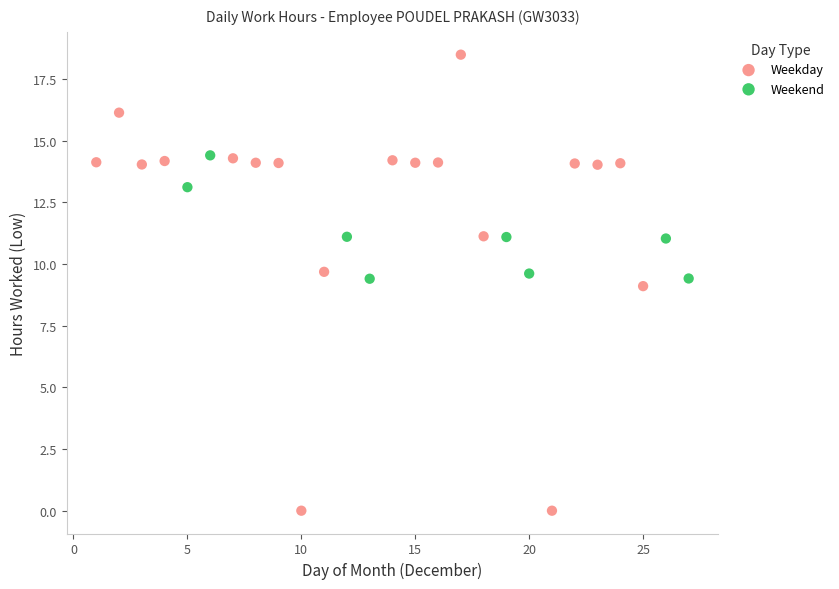

Which series contains the highest Y value?

Weekday